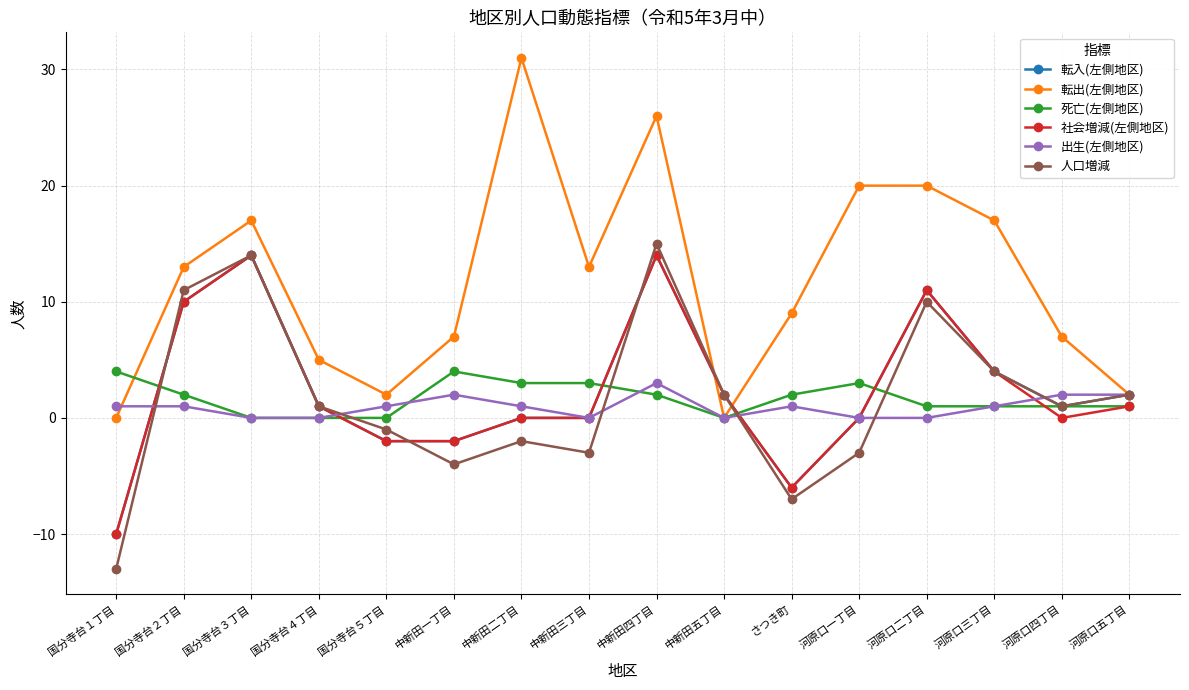

What position from the left is 国分寺台１丁目?

1